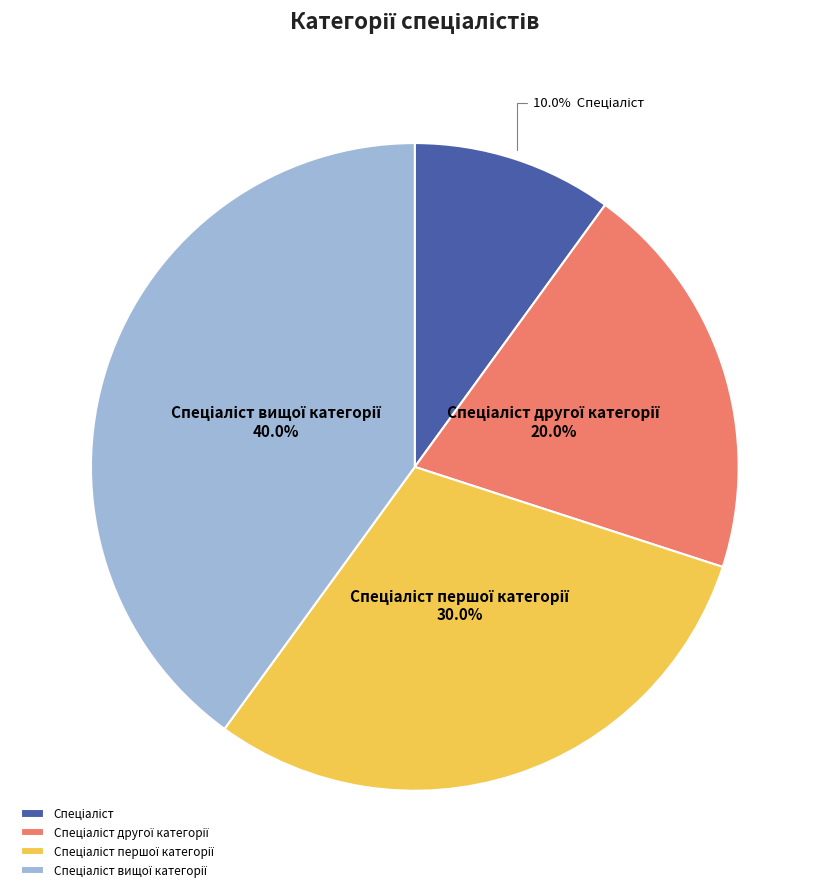

Is there any slice that represents more than half of the pie?

No